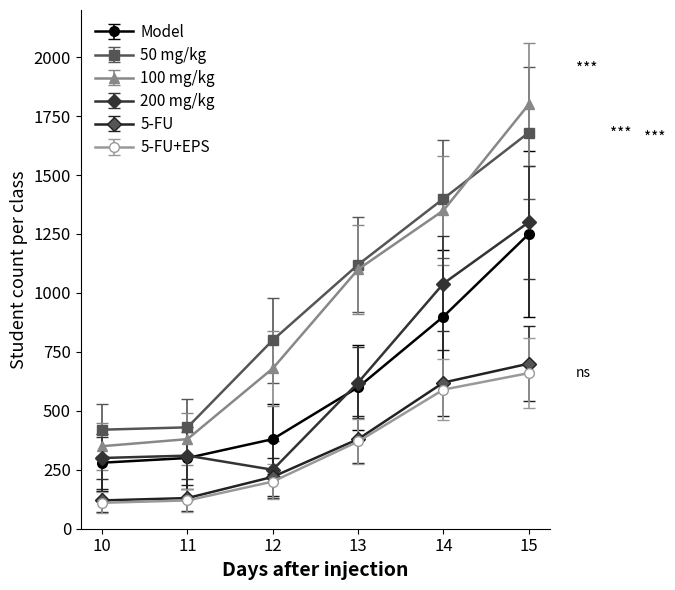

What is the value of the 5-FU point at the 6th from the left?

700